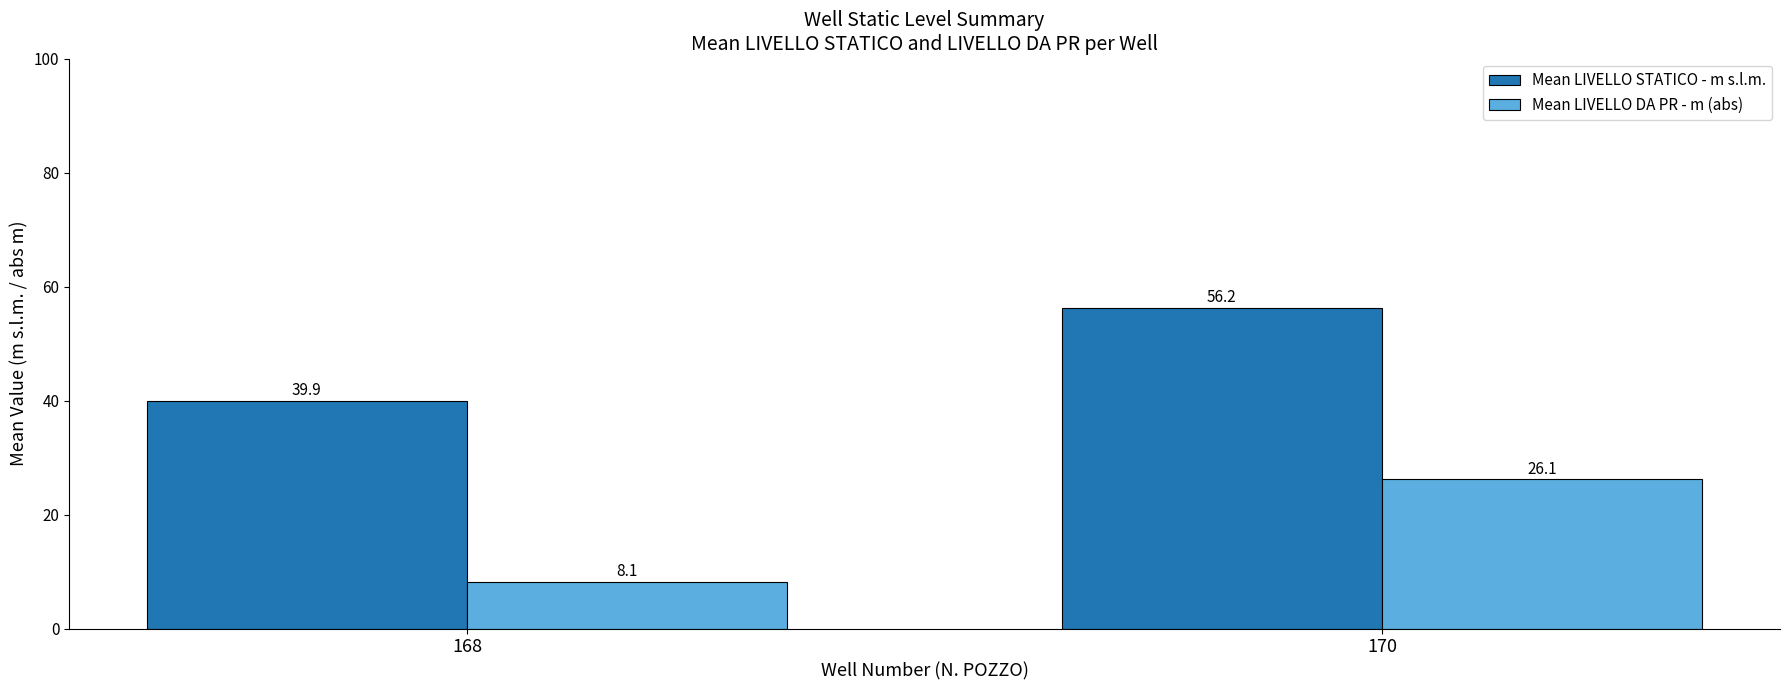

Rank the series at 168 from lowest to highest value.

Mean LIVELLO DA PR - m (abs), Mean LIVELLO STATICO - m s.l.m.